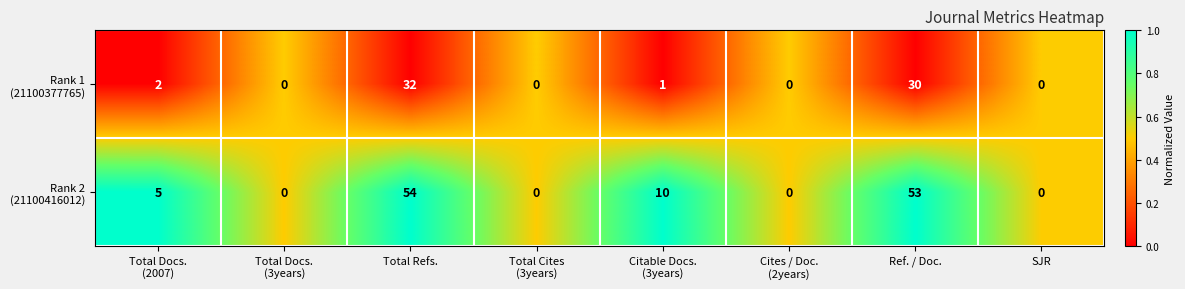

Which label corresponds to the largest value in the chart?

Total Refs.